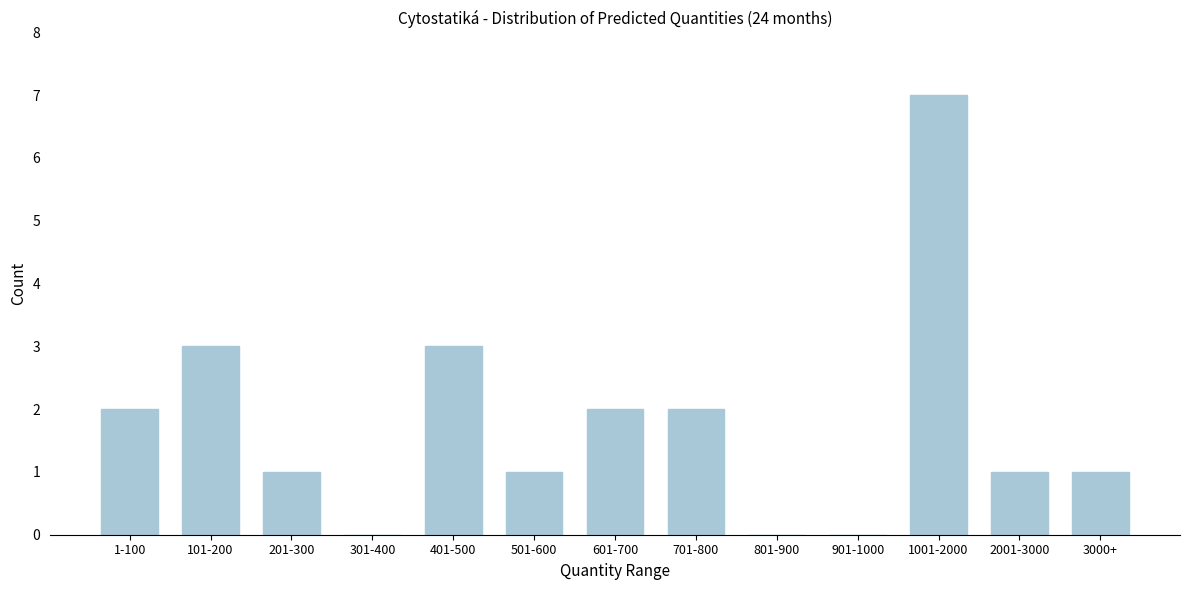

Reading left to right, list all the values displayed in this chart.

1-100=2	101-200=3	201-300=1	301-400=0	401-500=3	501-600=1	601-700=2	701-800=2	801-900=0	901-1000=0	1001-2000=7	2001-3000=1	3000+=1